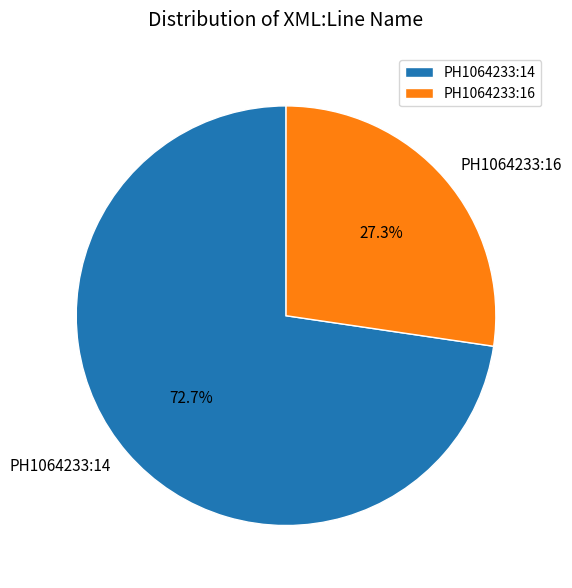

To the nearest percent, what is the difference between the largest and smallest slice percentages?

45%